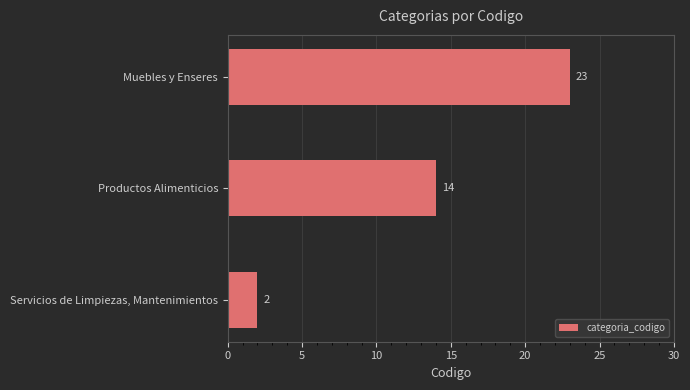

Reading top to bottom, extract all data points from this chart.

Muebles y Enseres=23	Productos Alimenticios=14	Servicios de Limpiezas, Mantenimientos=2